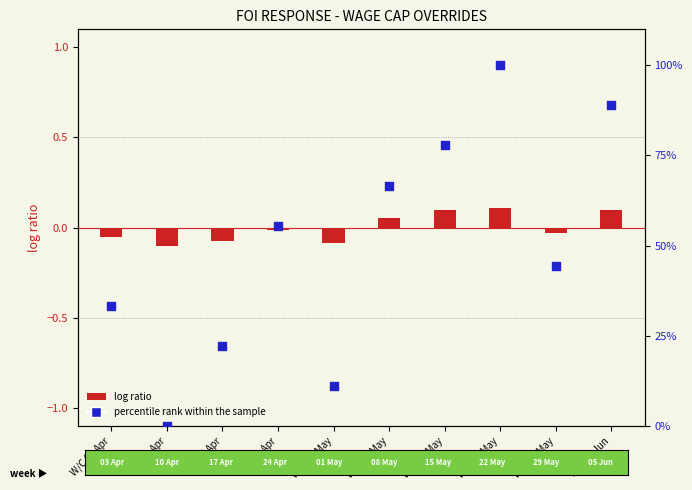

Which series reaches the minimum Y coordinate?

log ratio